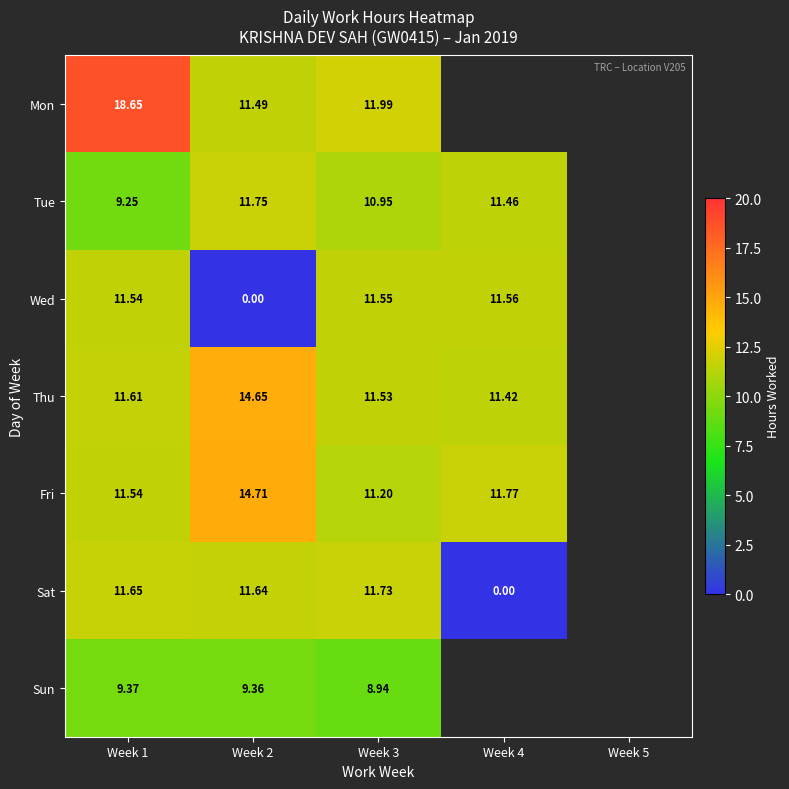

Which series changed the most between Week 1 and Week 3?

Mon